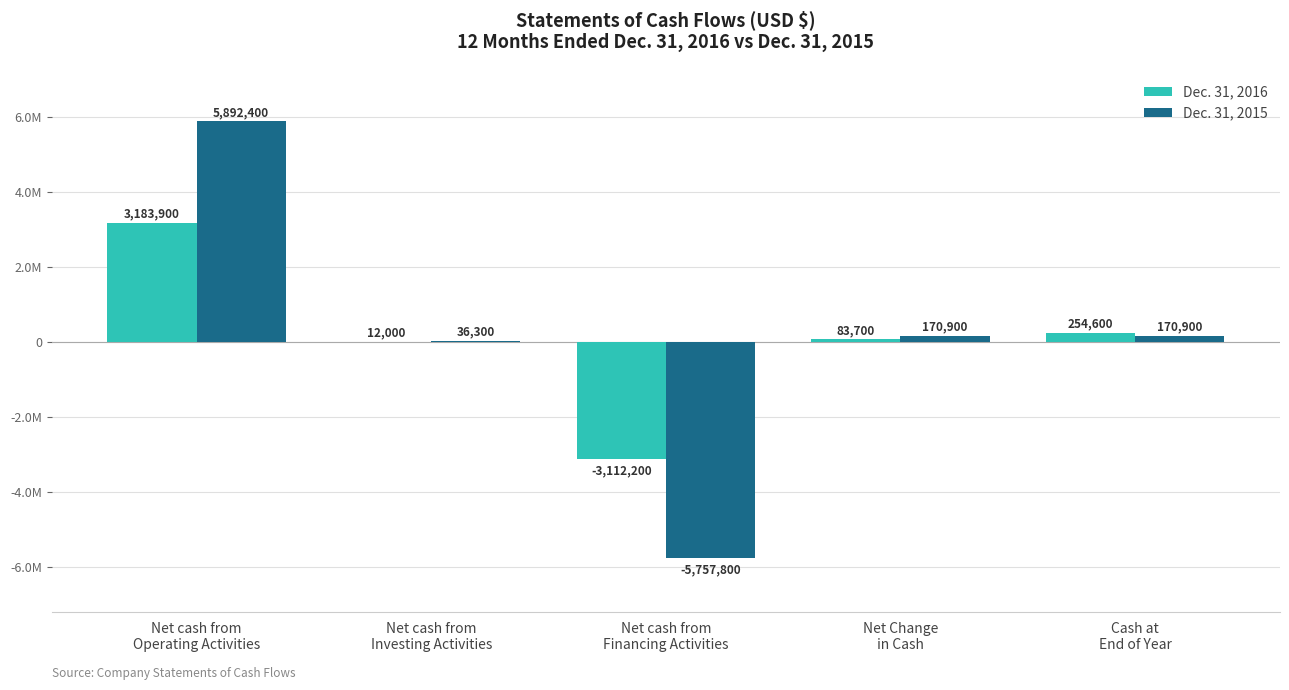

List the series in order of their peak value, lowest first.

Dec. 31, 2016, Dec. 31, 2015